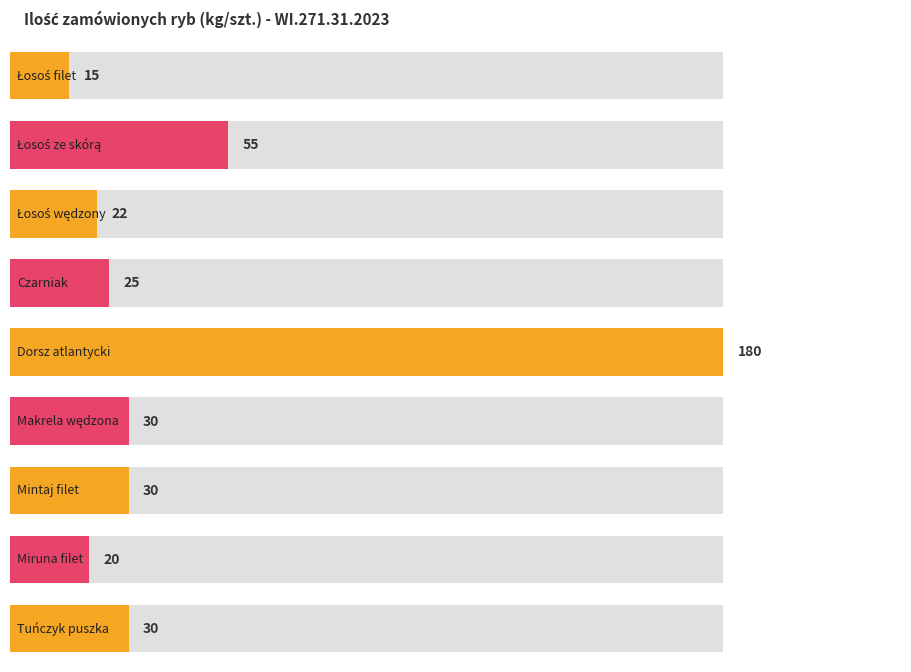

What is the sum of the values at Łosoś filet and Mintaj filet?

45